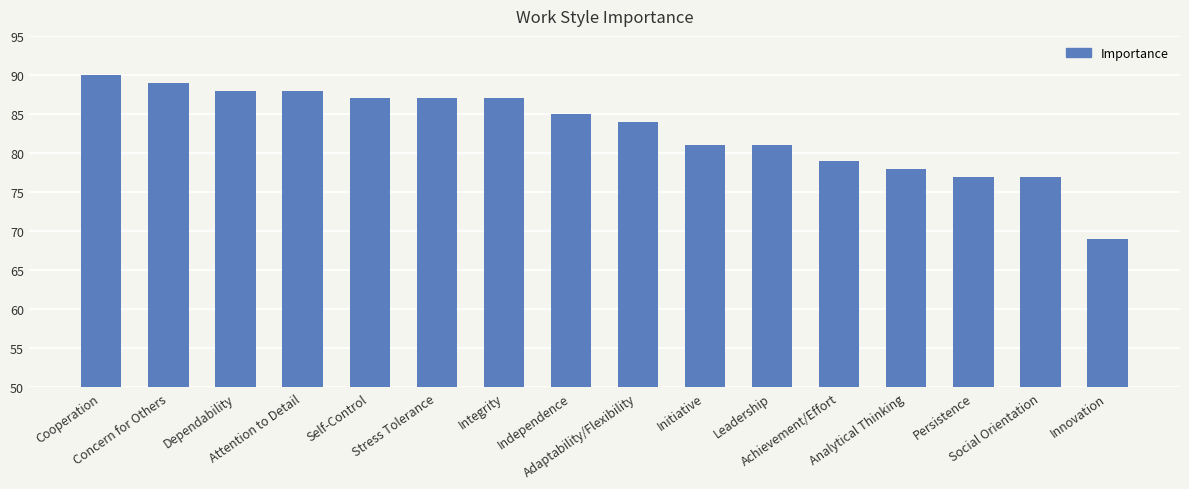

Reading left to right, extract all data points from this chart.

90	89	88	88	87	87	87	85	84	81	81	79	78	77	77	69